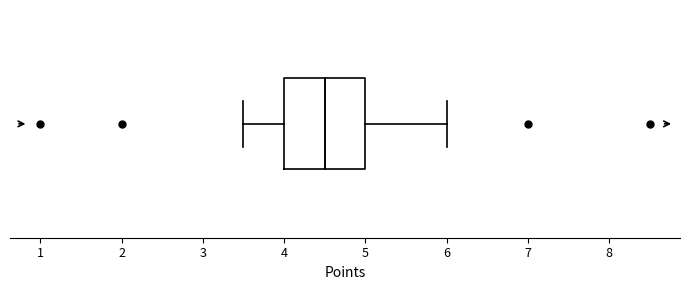

Transcribe this box plot: give where the median line is, the range the box spans, and where the two whiskers end, as read against the x-axis. The values are not printed on the chart, so give them approximately, as read against the axis.

median 4.5, box 4.0 to 5.0, whiskers 3.5 to 6.0